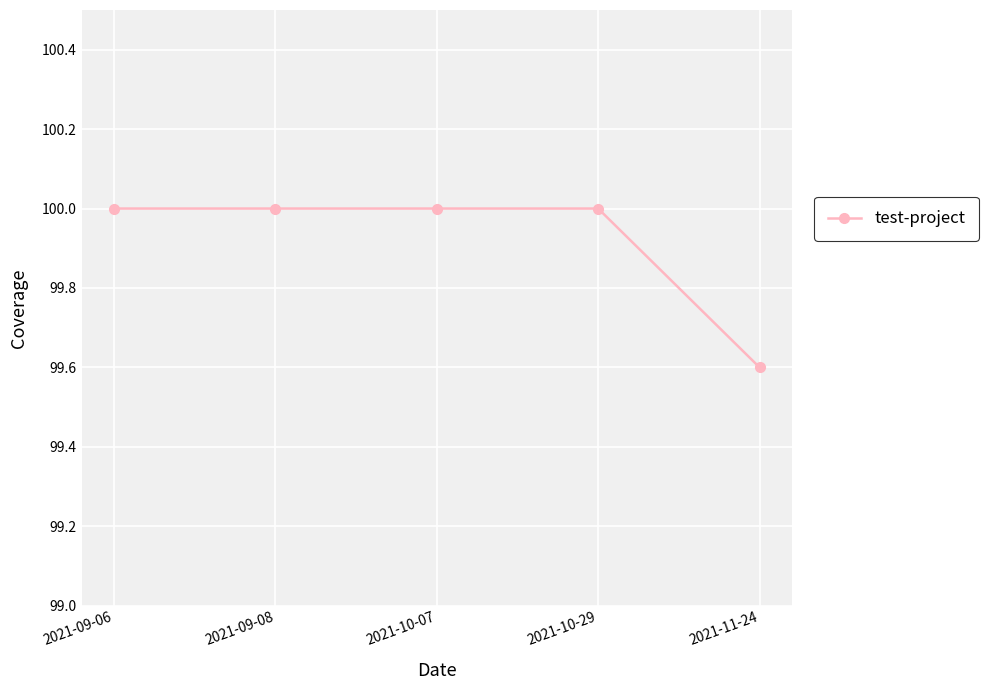

How many values are below 100?

1